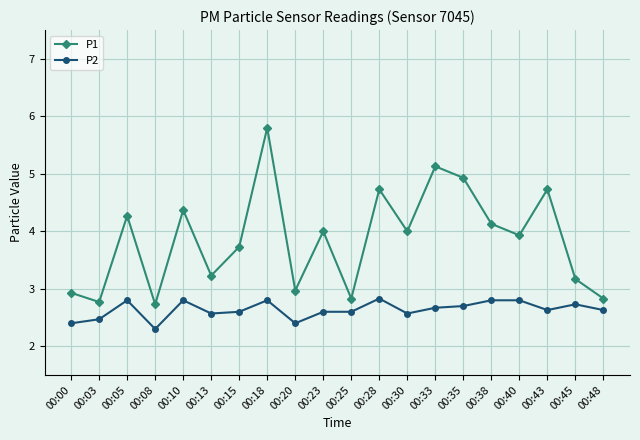

At which label does P1 reach its peak?

00:18